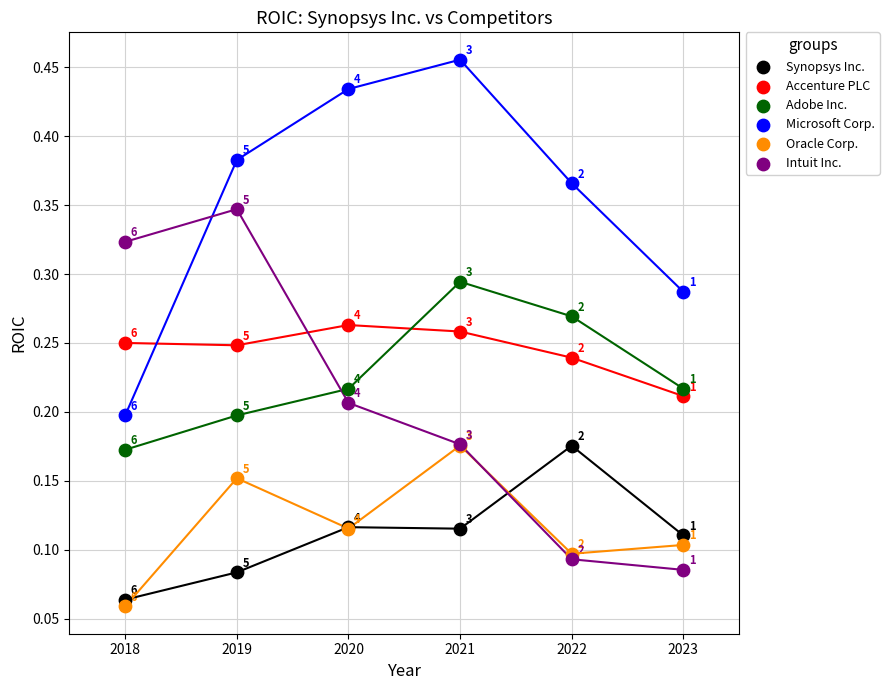

Which series reaches the minimum Y coordinate?

Oracle Corp.